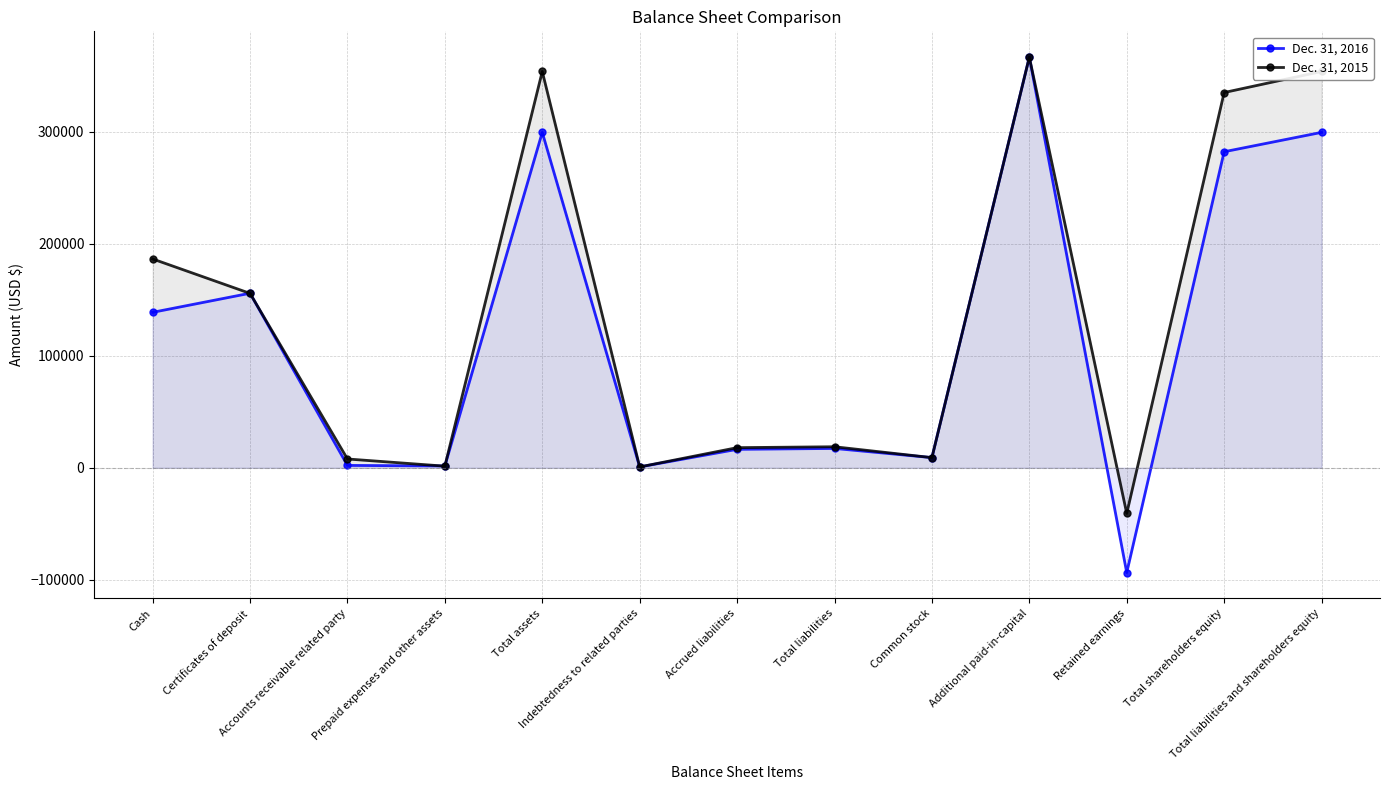

Reading right to left, what are all the values shown in this chart?

Dec. 31, 2016: Total liabilities and shareholders equity=299473	Total shareholders equity=282173	Retained earnings=-93592	Additional paid-in-capital=366659	Common stock=9106	Total liabilities=17300	Accrued liabilities=16500	Indebtedness to related parties=800	Total assets=299473	Prepaid expenses and other assets=1667	Accounts receivable related party=2140	Certificates of deposit=155854	Cash=138812
Dec. 31, 2015: Total liabilities and shareholders equity=353832	Total shareholders equity=335032	Retained earnings=-40733	Additional paid-in-capital=366659	Common stock=9106	Total liabilities=18800	Accrued liabilities=18000	Indebtedness to related parties=800	Total assets=353832	Prepaid expenses and other assets=1485	Accounts receivable related party=7891	Certificates of deposit=155714	Cash=186462